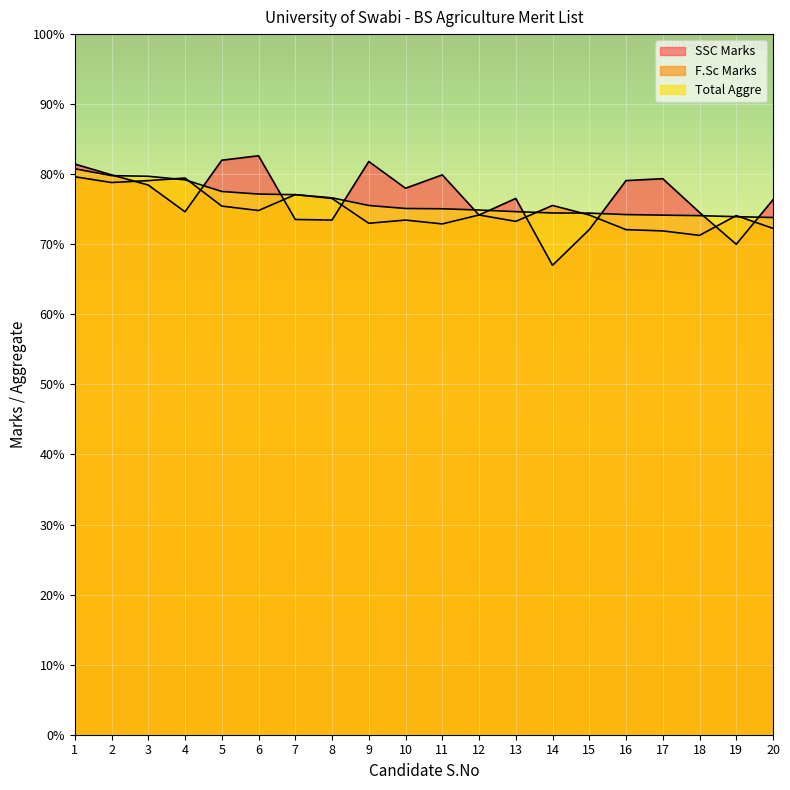

At which label does F.Sc Marks reach its peak?

1